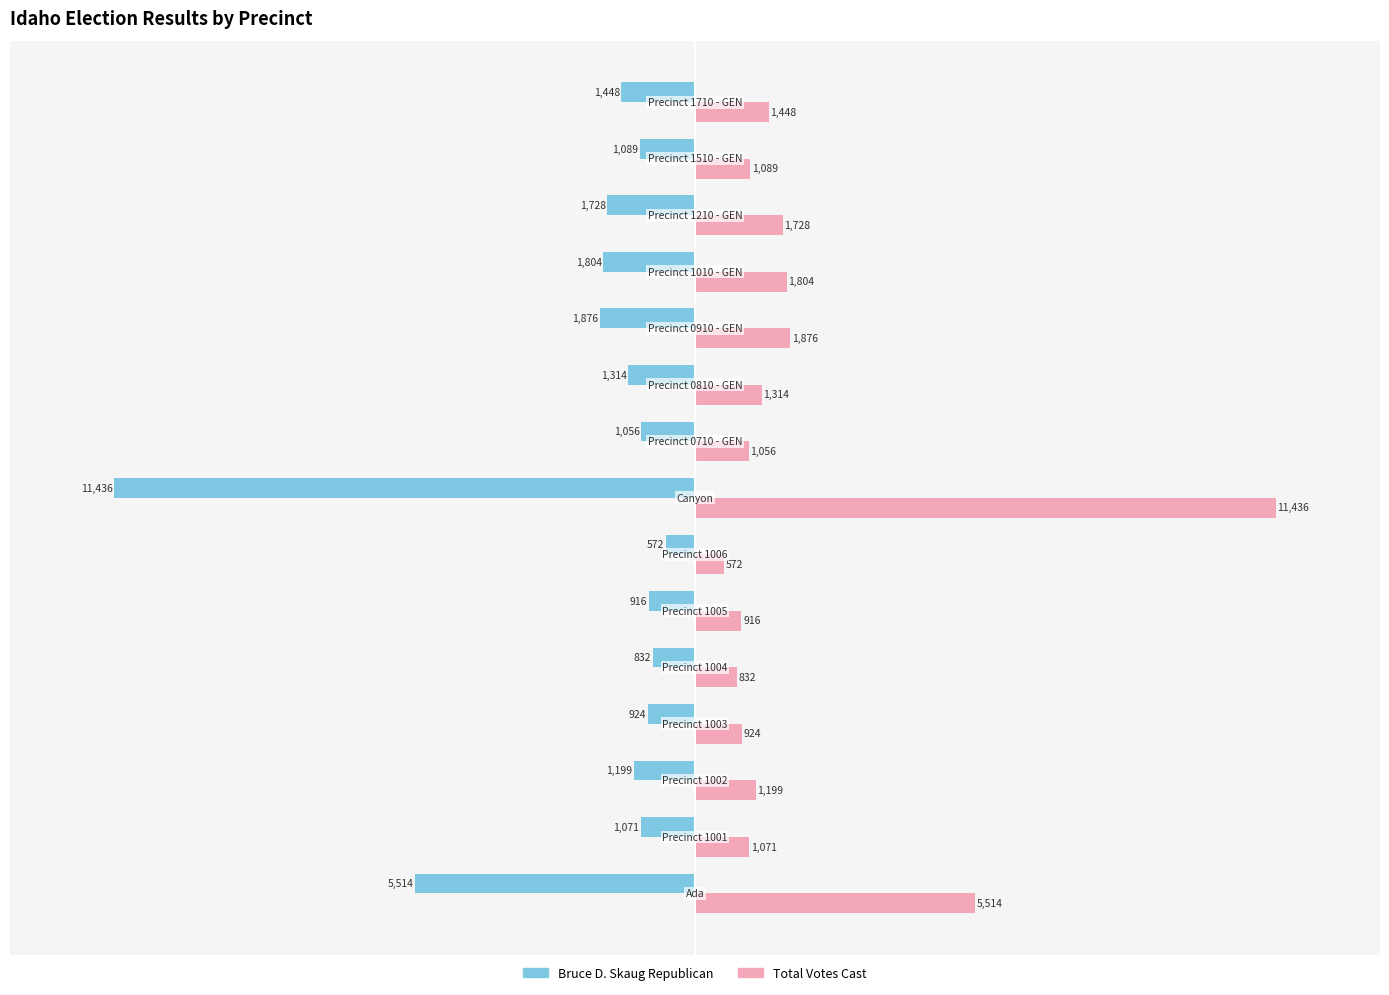

Which series has the largest total across all categories?

Total Votes Cast